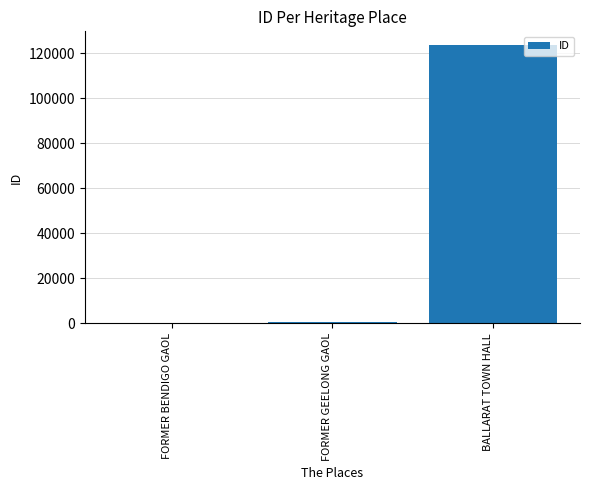

Does the chart contain stacked bars?

No